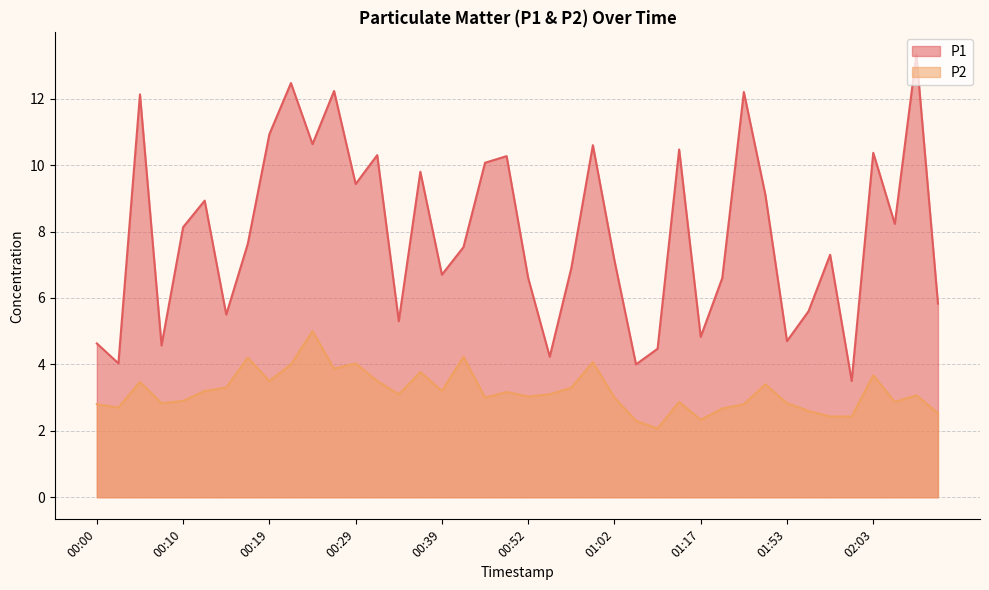

At which label does P1 reach its minimum?

02:01